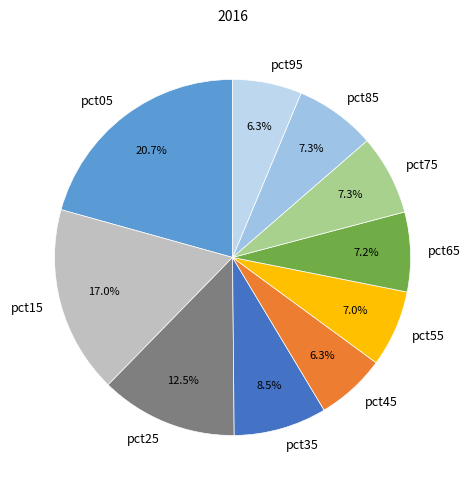

To the nearest percent, what percentage of the pie is pct15?

17%